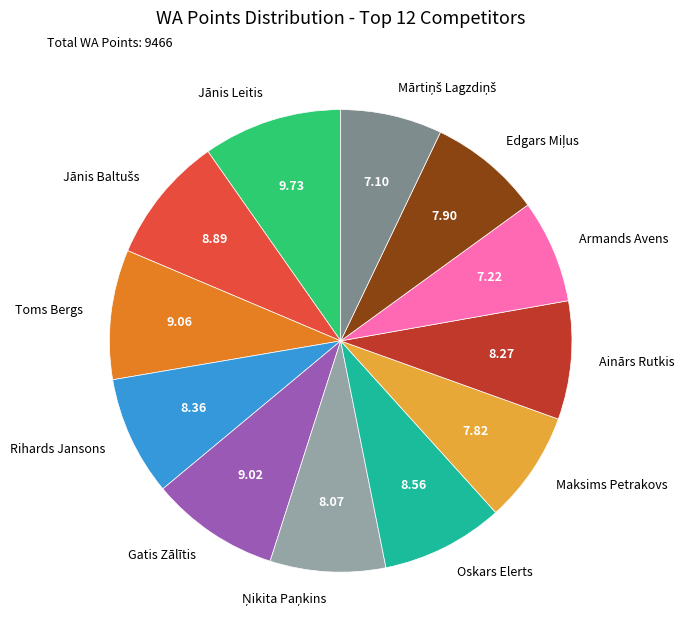

Is Rihards Jansons the majority of the pie?

No